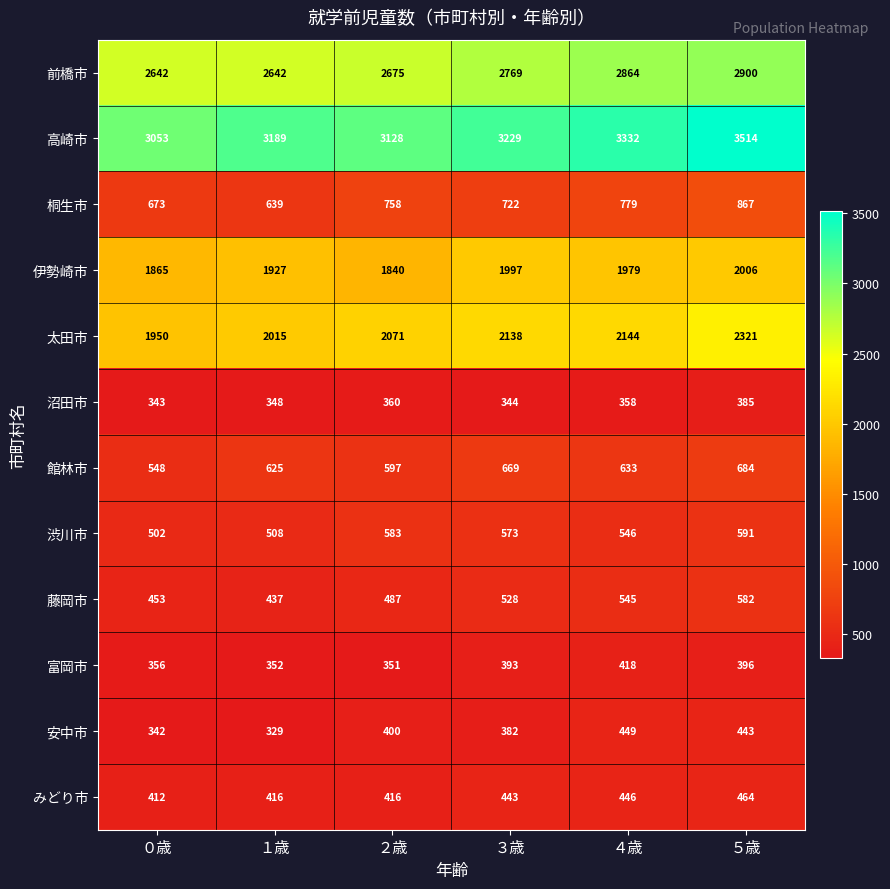

Count the number of data series in this chart.

12